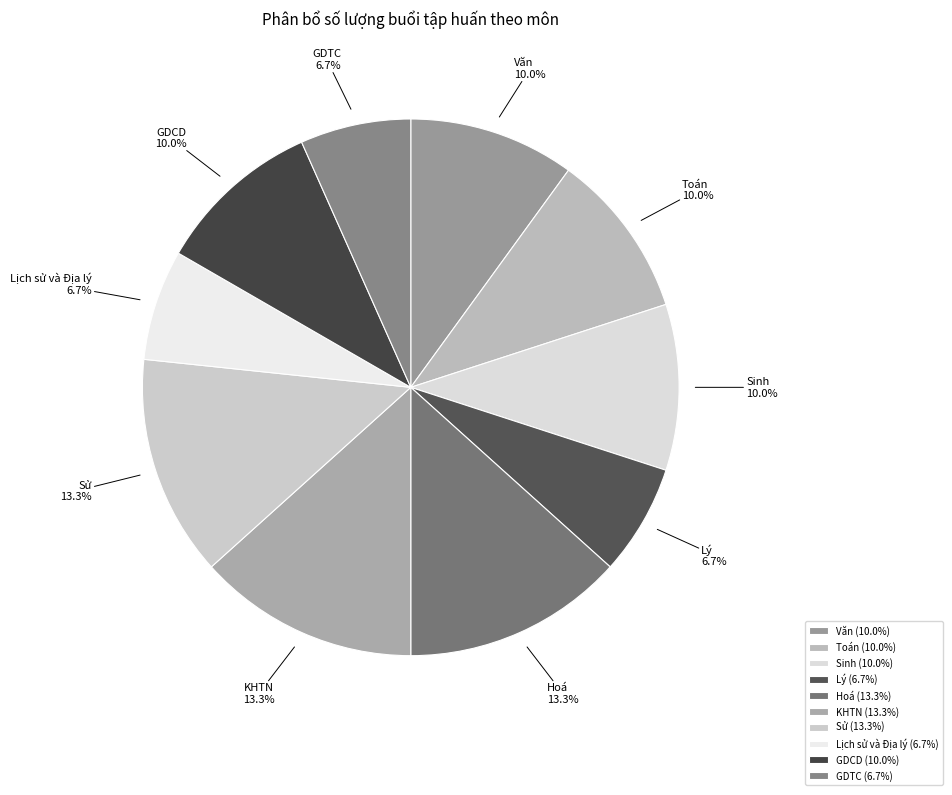

True or false: Lý accounts for 19% of the total.

False